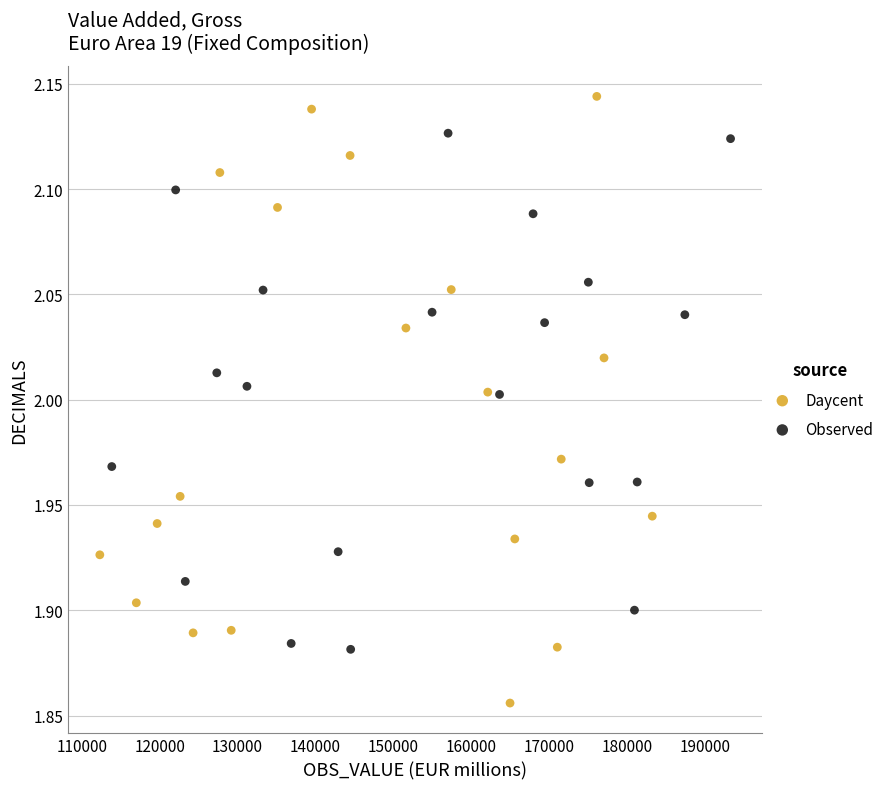

What are all the series names shown in the legend?

Daycent, Observed